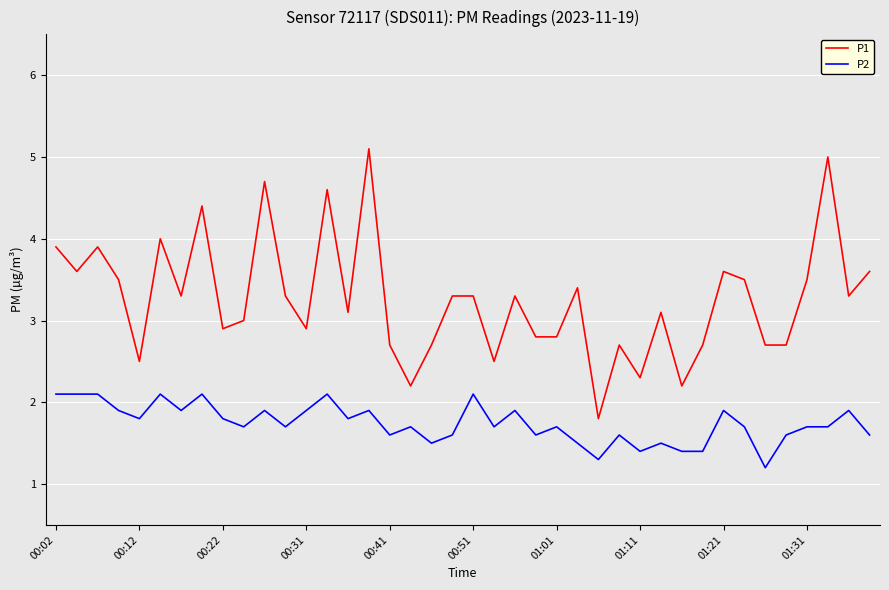

List the series in order of their peak value, lowest first.

P2, P1